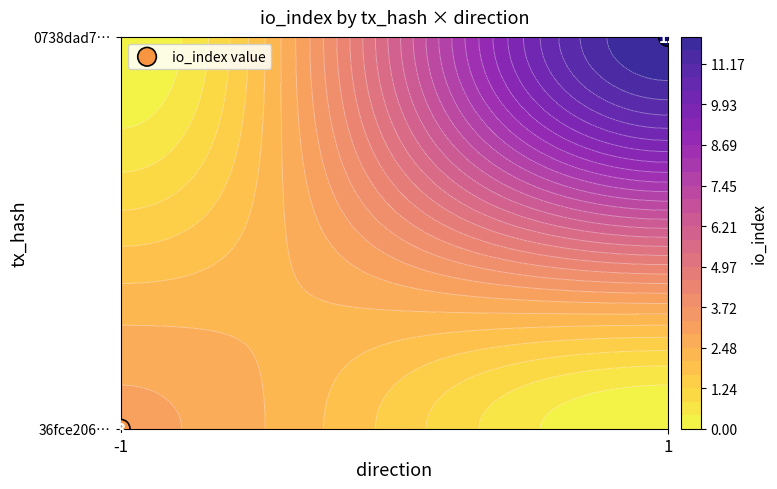

Which category has the lowest value across all series?

-1